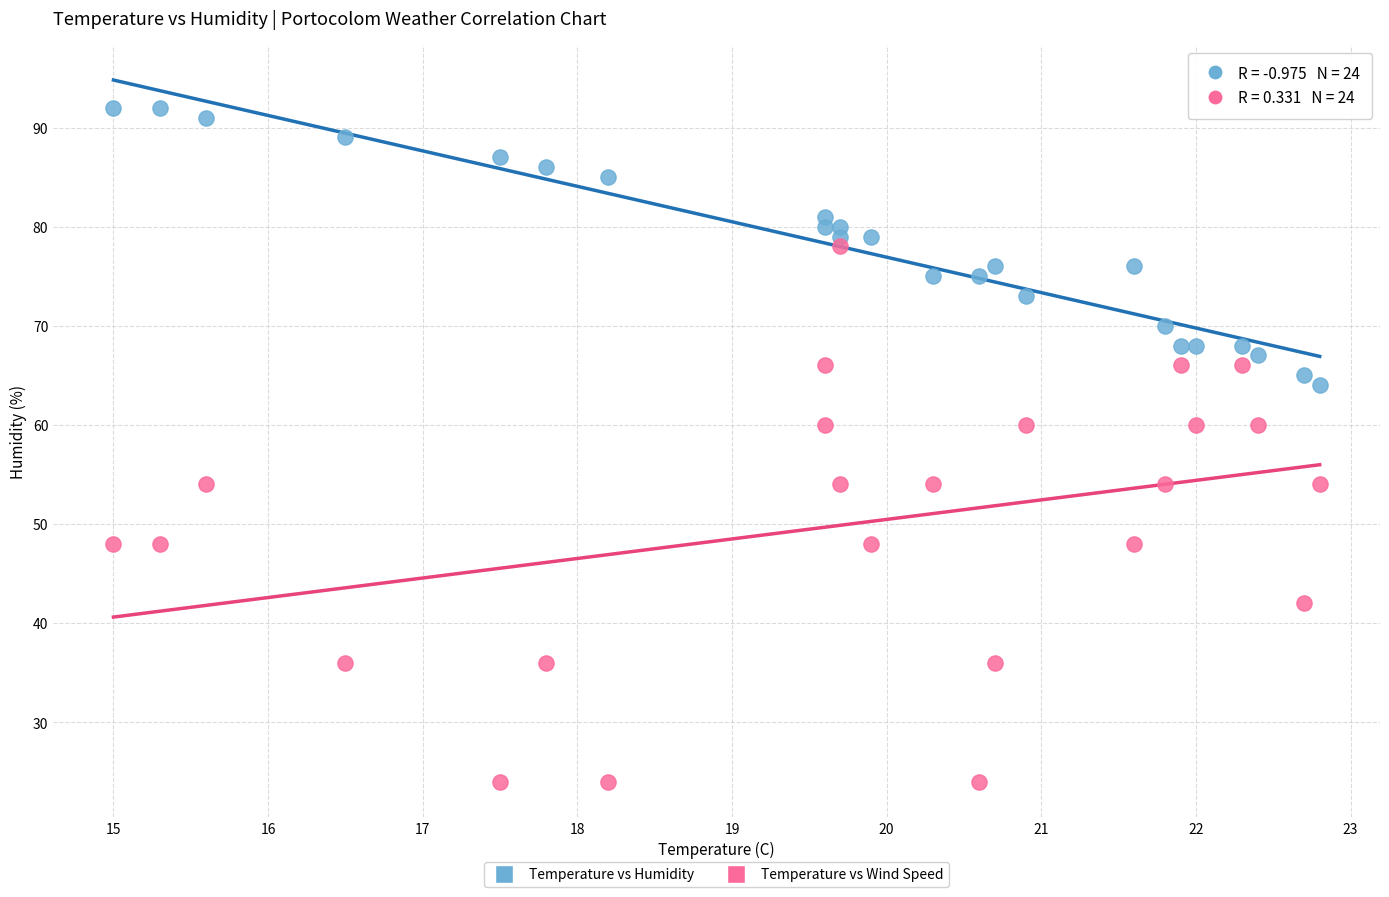

Across all data points, what is the range of Y values (max minus min)?

68